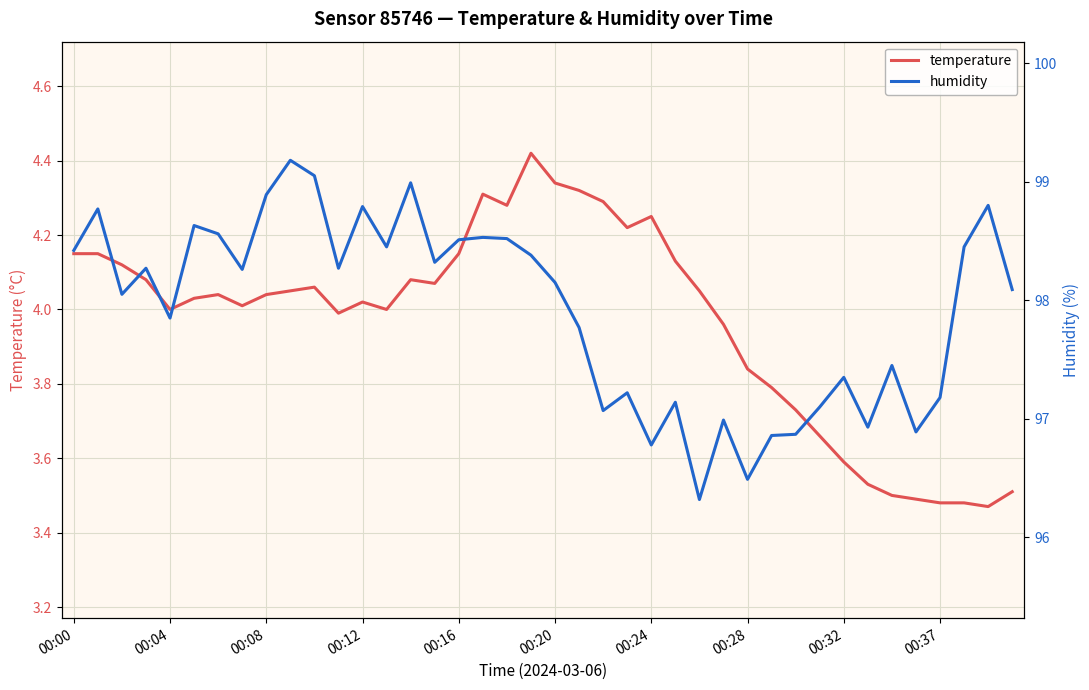

What is the maximum value for temperature?

4.4